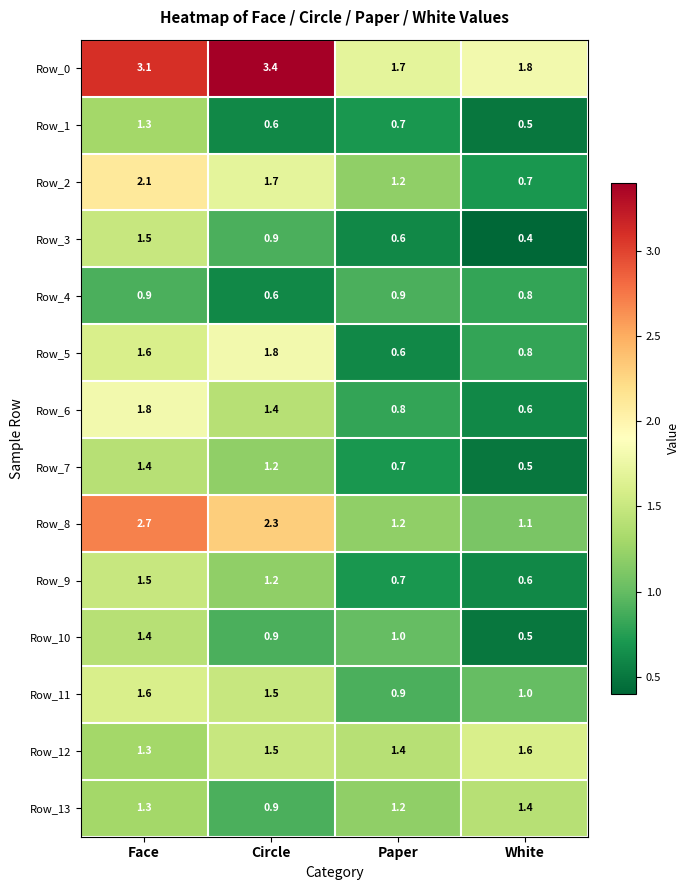

At which category does the chart reach its peak across all series?

Circle